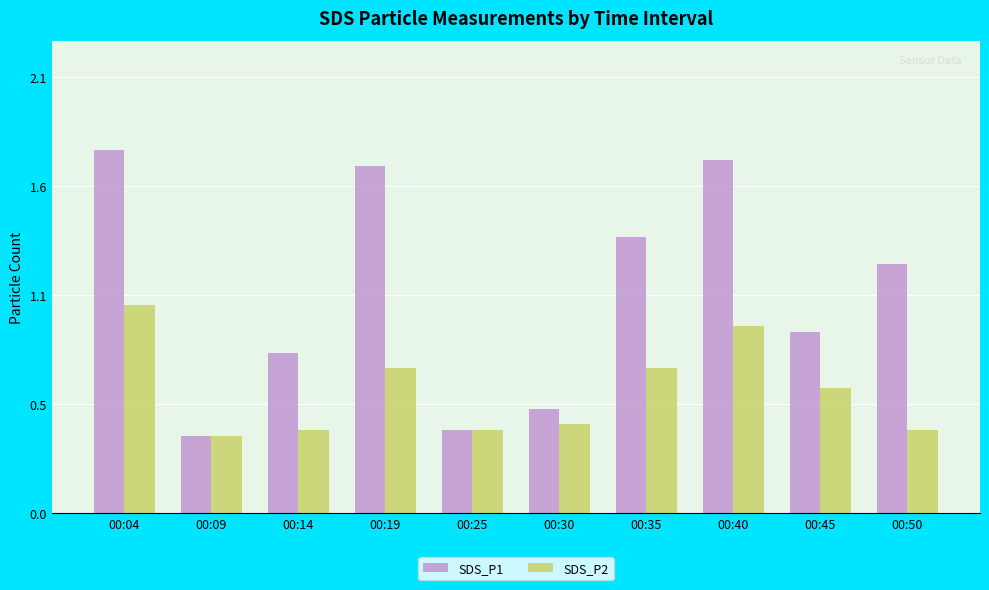

Which category has the lowest value in the SDS_P2 series?

00:09